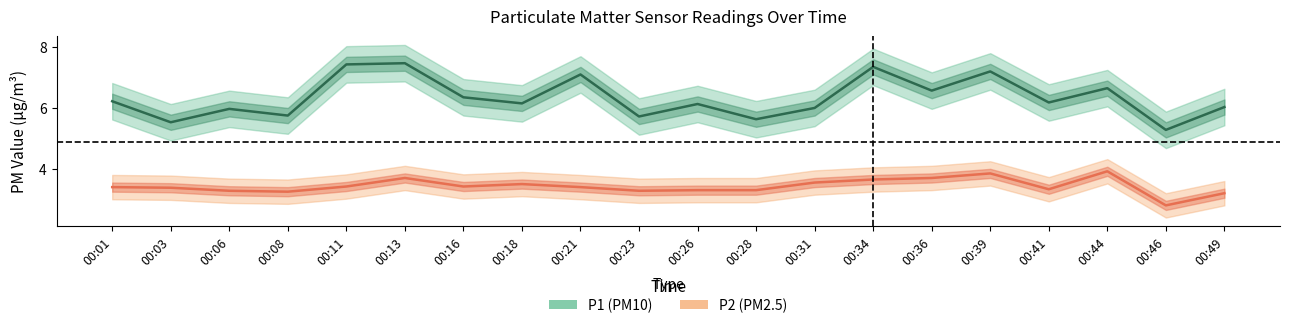

Where does the P1 series first go above 6?

00:01